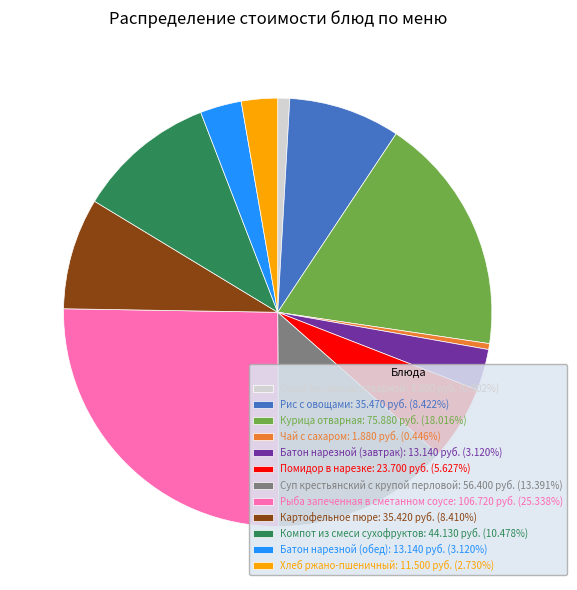

What is the ratio of the value at Картофельное пюре: 35.420 руб. (8.410%) to the value at Хлеб ржано-пшеничный: 11.500 руб. (2.730%)?

3.1